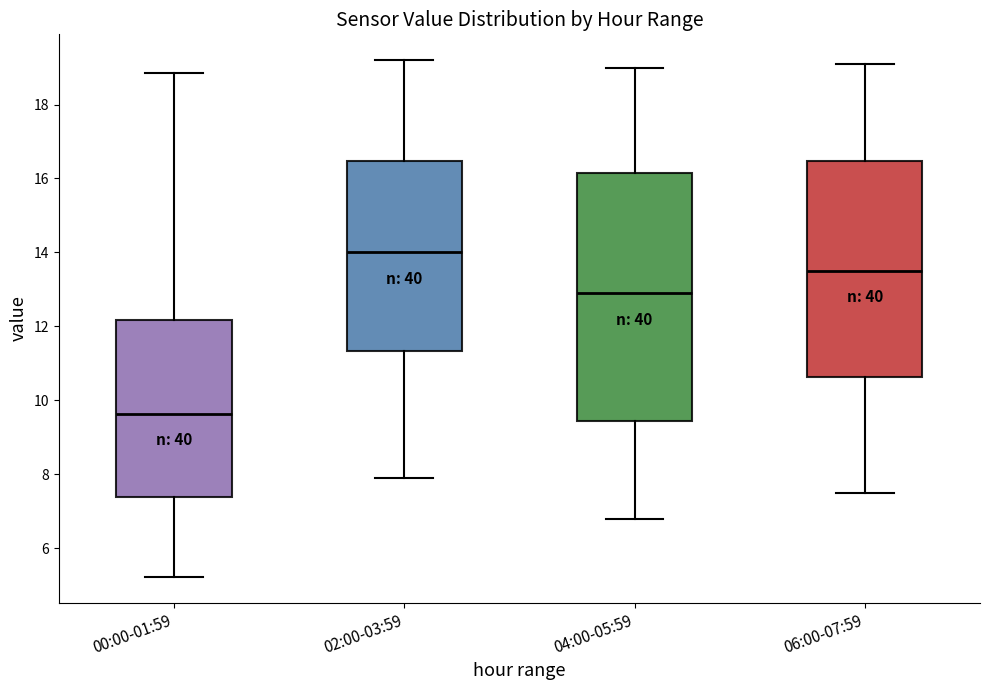

Where does the lower whisker of the box for 06:00-07:59 end on the y-axis? The values are not printed on the chart, so give them approximately, as read against the axis.

7.6